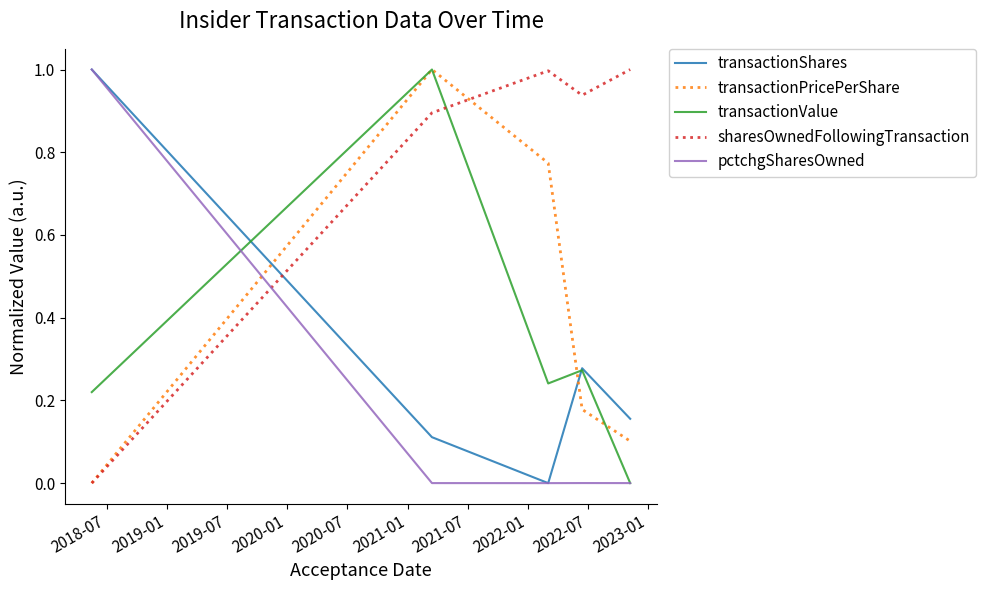

How many series are shown in this chart?

5